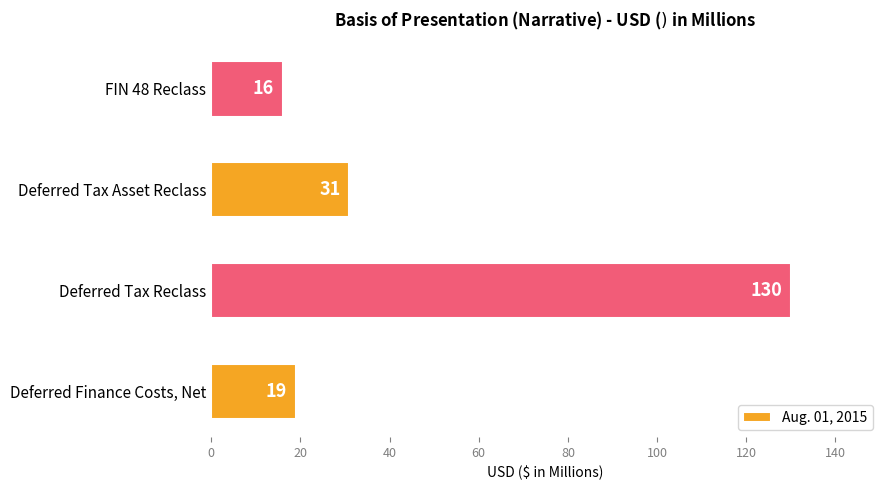

How many distinct data groups are displayed?

1